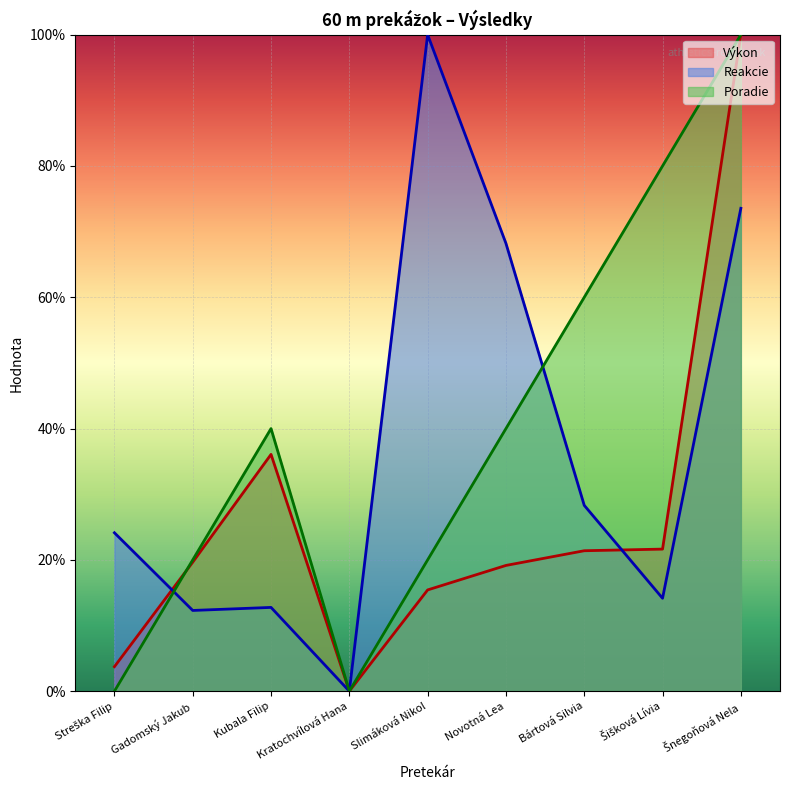

How many data points in Výkon are above 19?

6